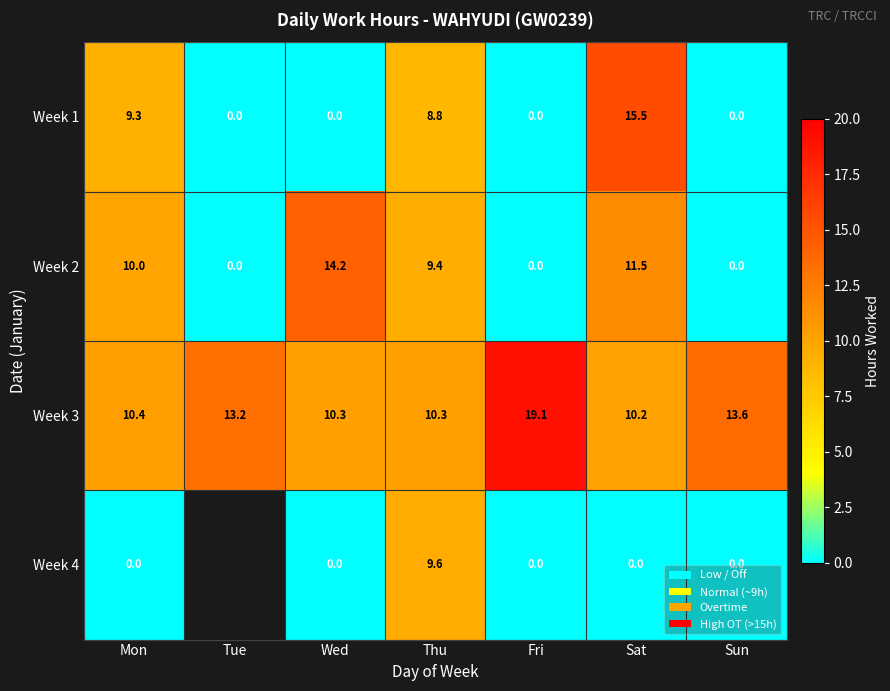

How many categories are shown in the chart?

7